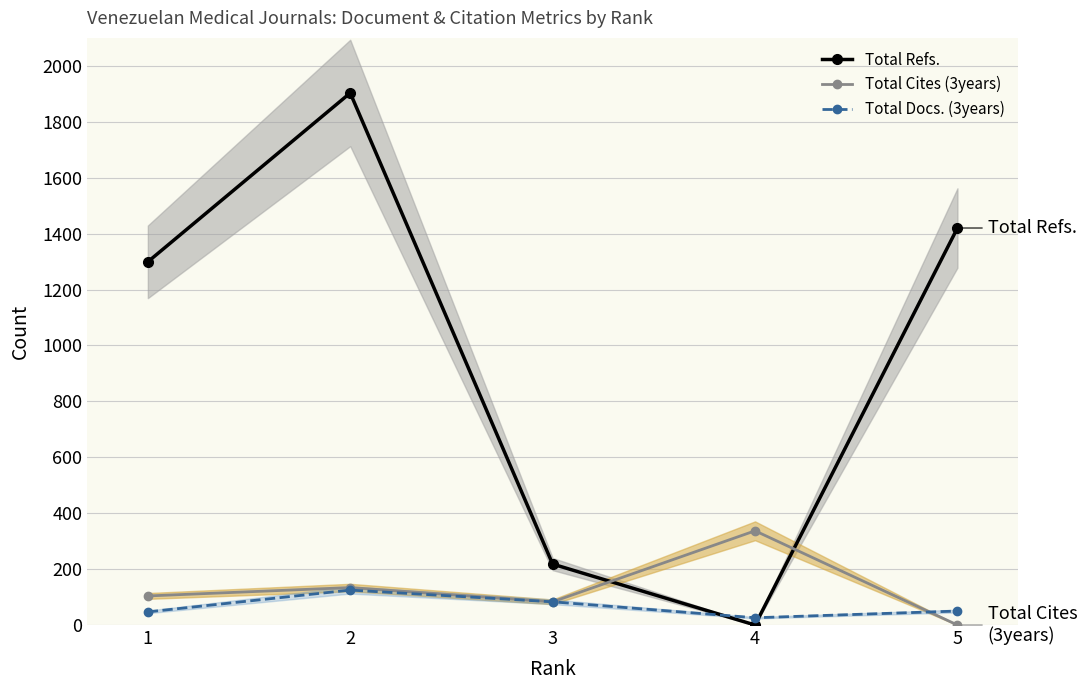

Is the value of Total Cites (3years) at 4 greater than the value of Total Refs. at 2?

No